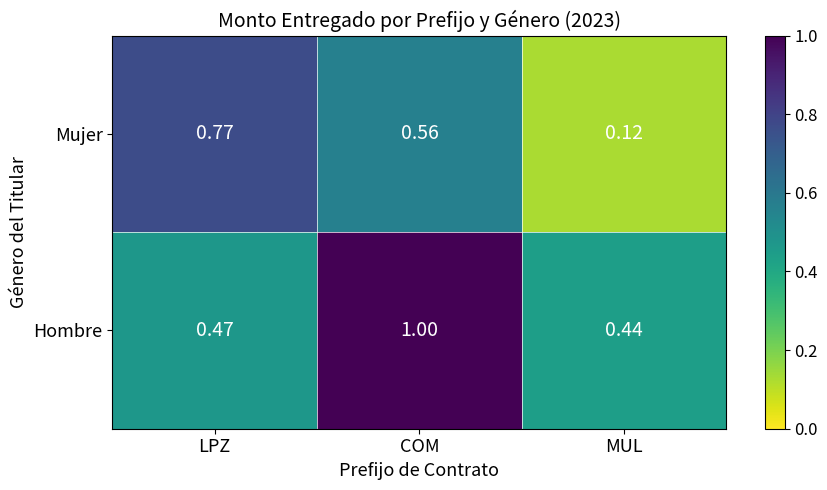

At which label is Mujer closest to 0?

MUL